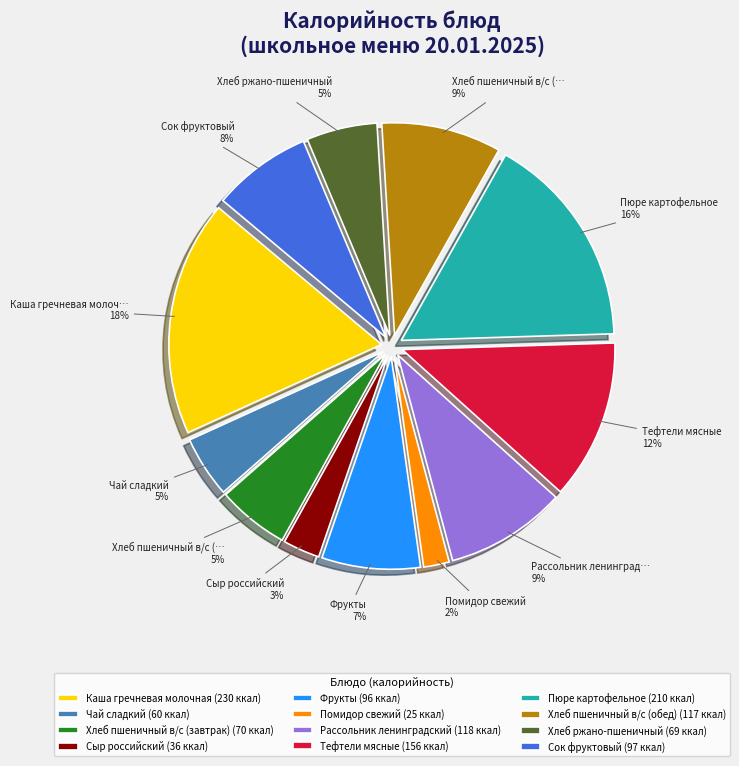

Which has a higher value, Сок фруктовый or Каша гречневая молочная?

Каша гречневая молочная